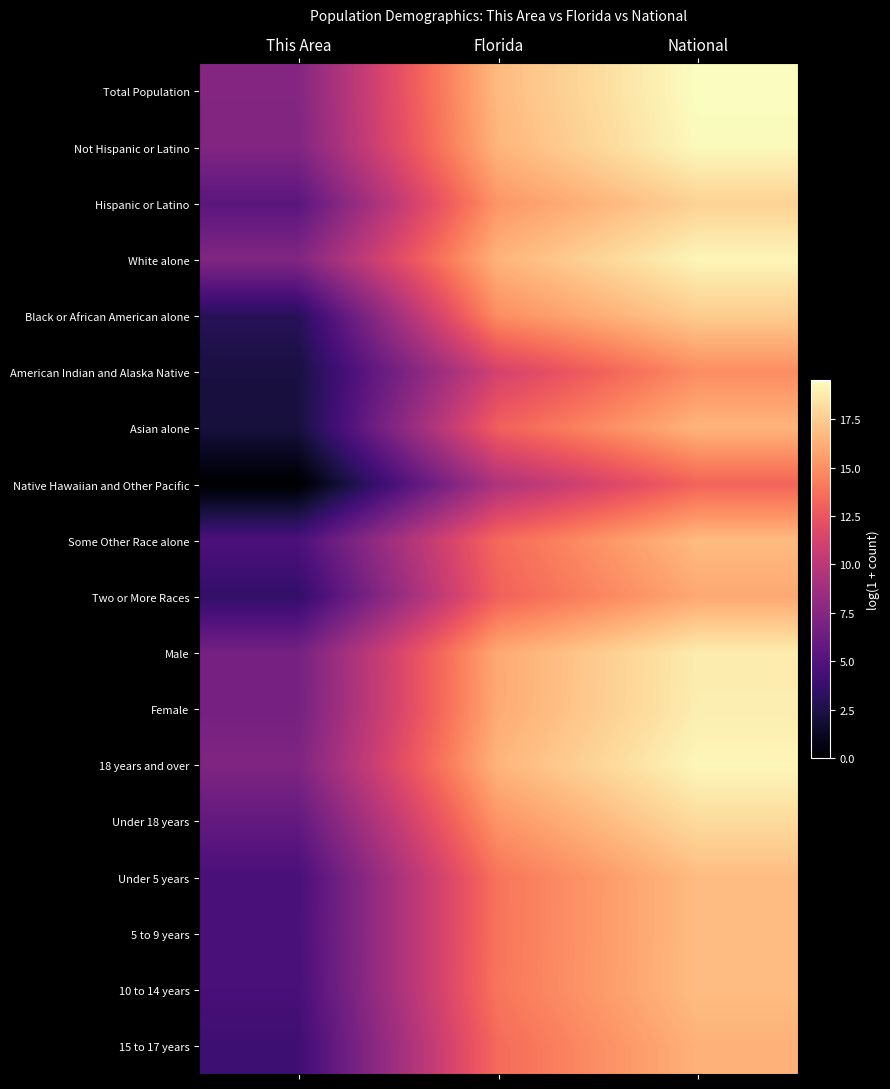

What is the difference between the highest and lowest values at National?

6.3